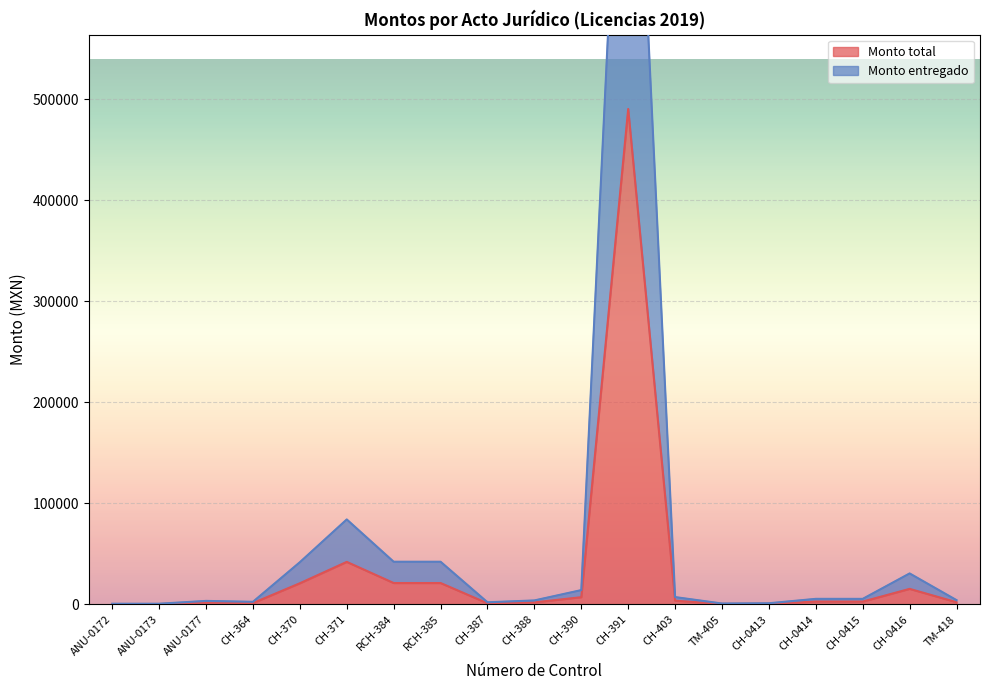

Which has a higher value, ANU-0172 or CH-391?

CH-391